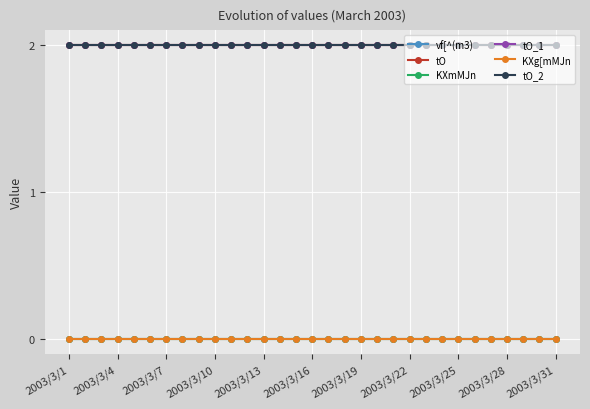

Does the chart have visible grid lines?

Yes